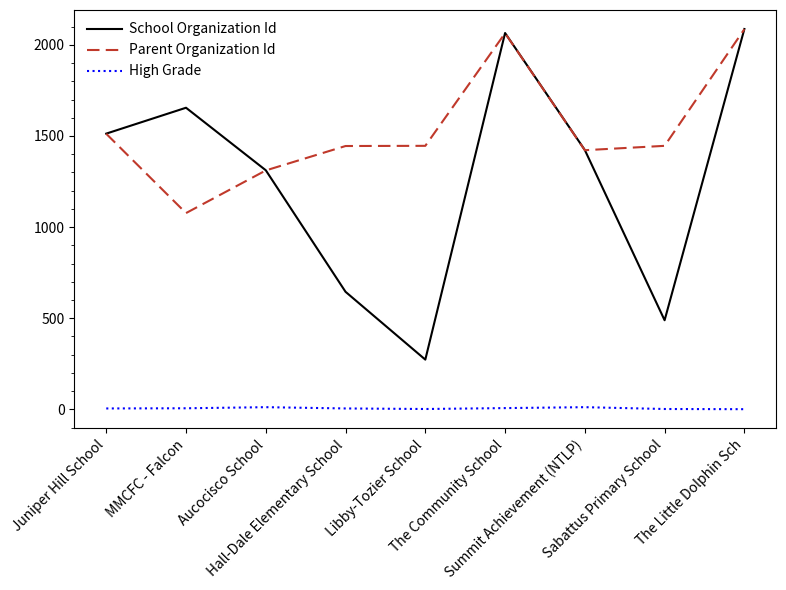

Is the value of Parent Organization Id at Aucocisco School greater than the value of High Grade at Sabattus Primary School?

Yes